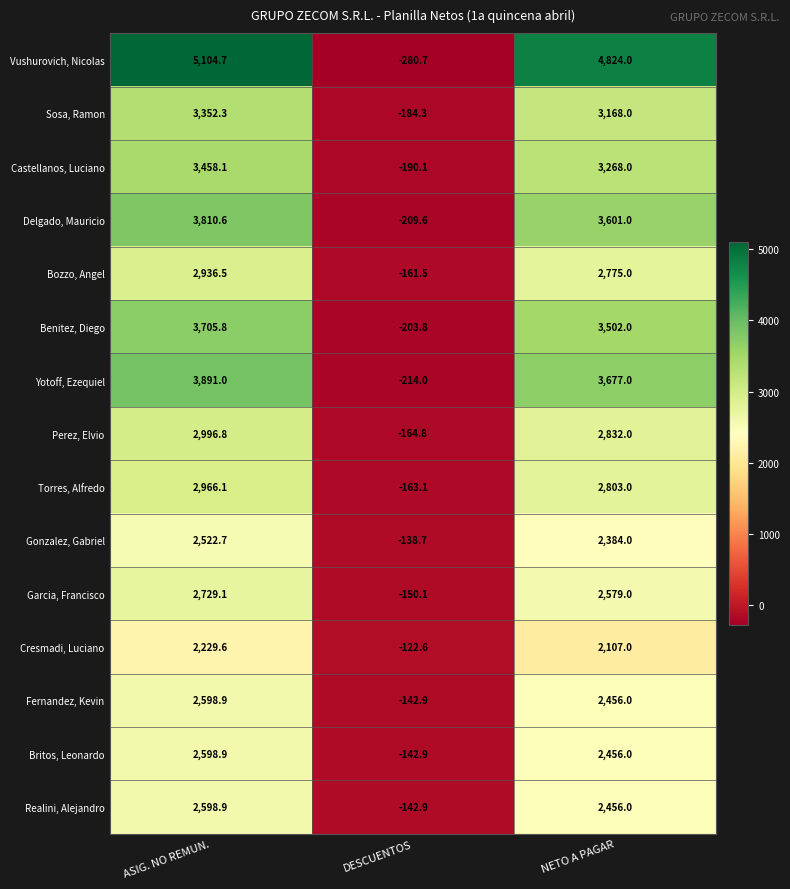

The value of Fernandez, Kevin at NETO A PAGAR is 2456.0. True or false?

True